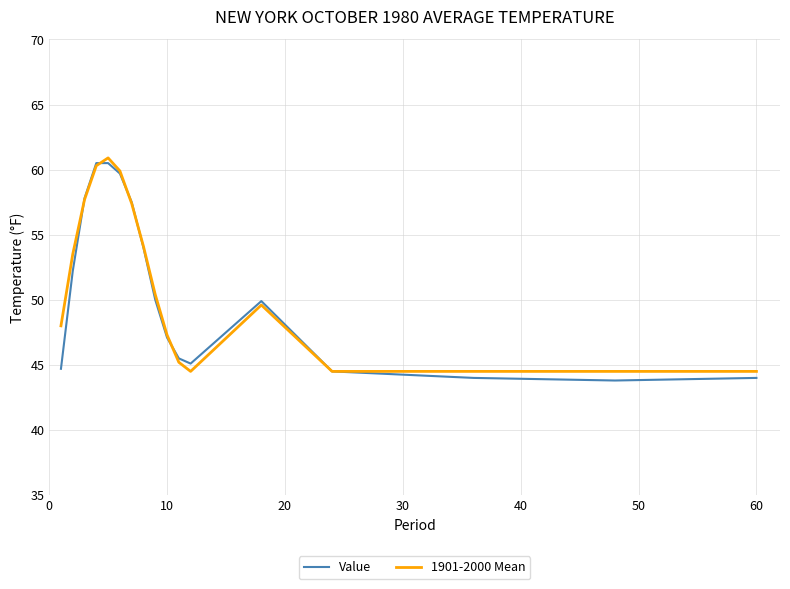

What is the maximum value shown in the chart?

60.9